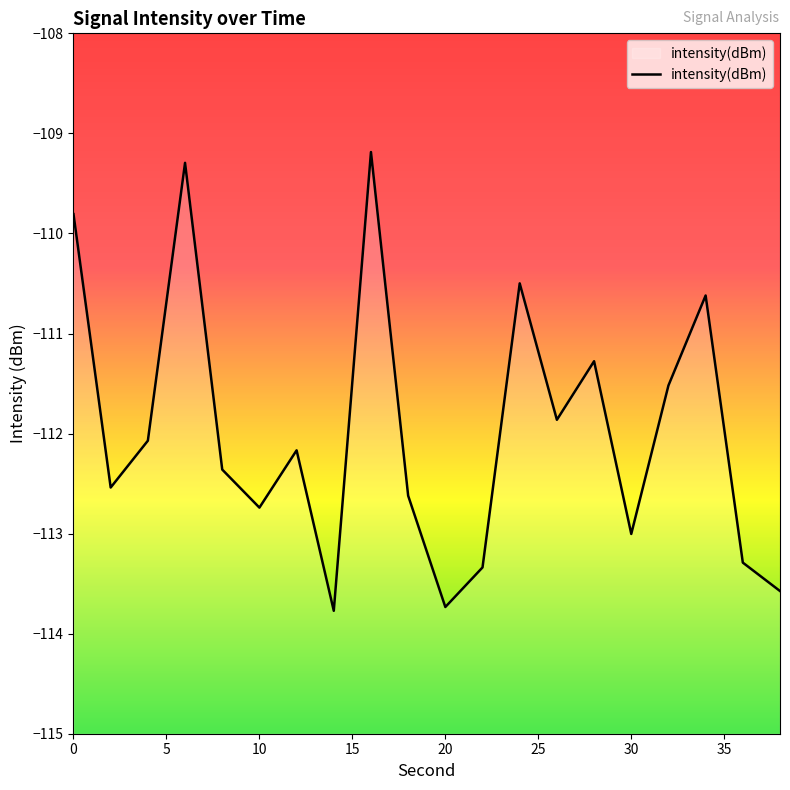

Reading left to right, extract all data points from this chart.

0=-109.8	2=-112.5	4=-112.1	6=-109.3	8=-112.4	10=-112.7	12=-112.2	14=-113.8	16=-109.2	18=-112.6	20=-113.7	22=-113.3	24=-110.5	26=-111.9	28=-111.3	30=-113.0	32=-111.5	34=-110.6	36=-113.3	38=-113.6